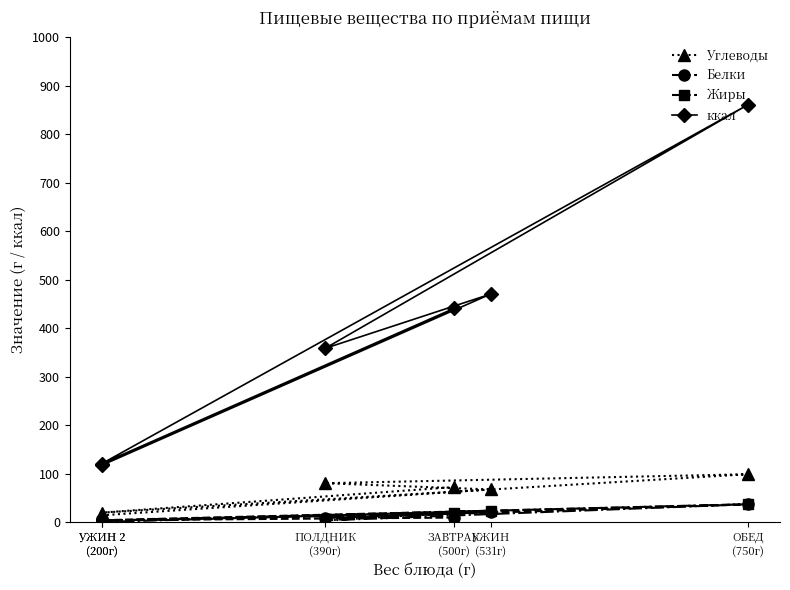

Rank the series by their maximum value, from lowest to highest.

Белки, Жиры, Углеводы, ккал